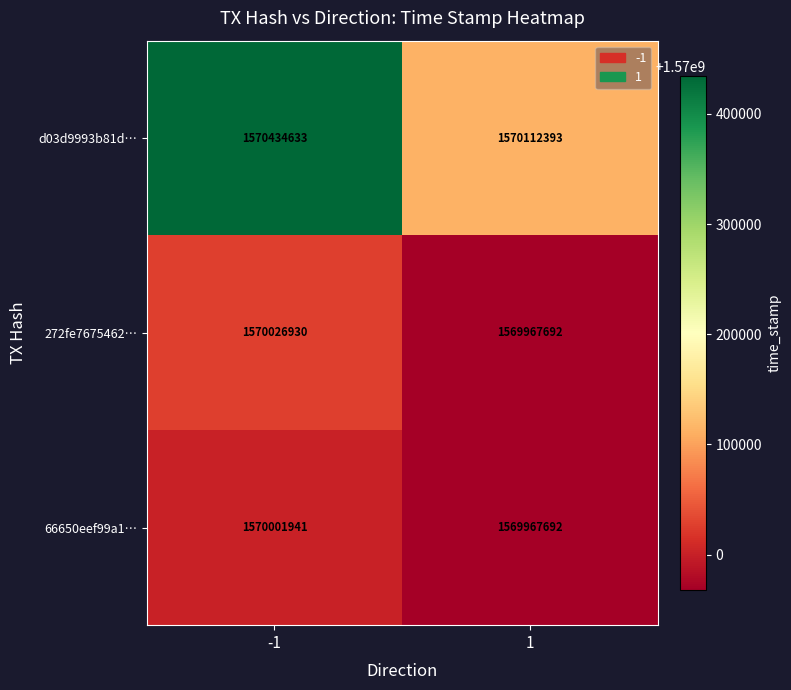

What is the spread (max minus min) of values at -1?

432692